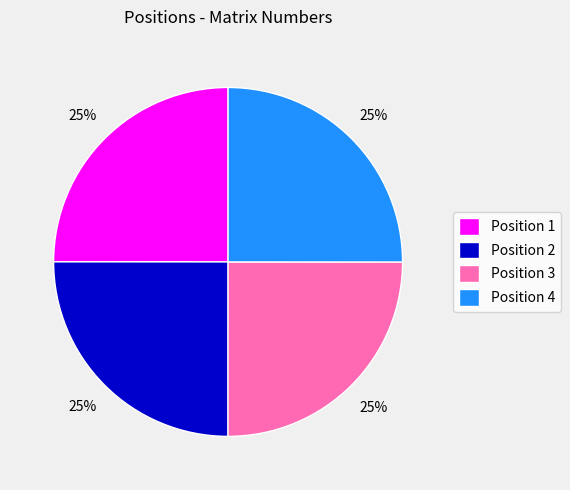

The Position 4 slice represents 14% of the pie. True or false?

False